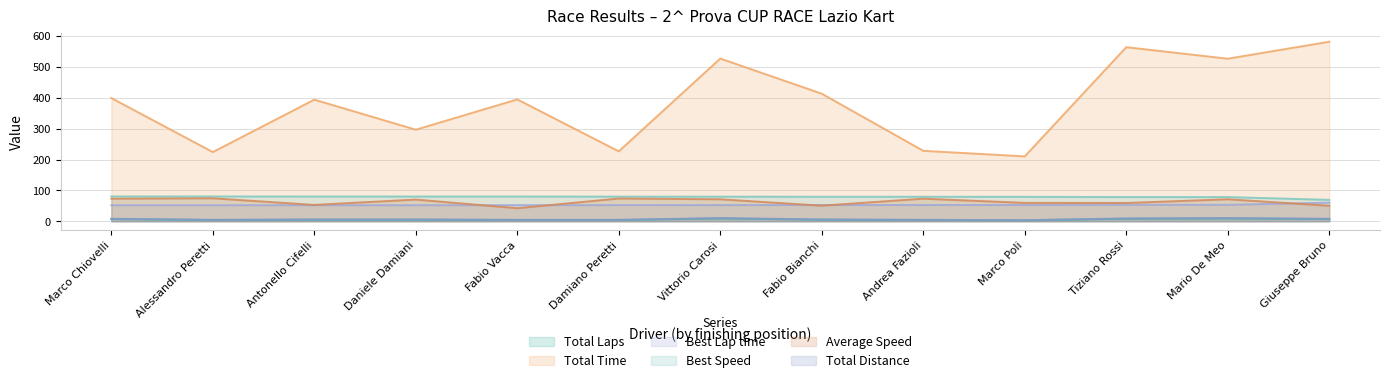

How many lines are shown in the chart?

6